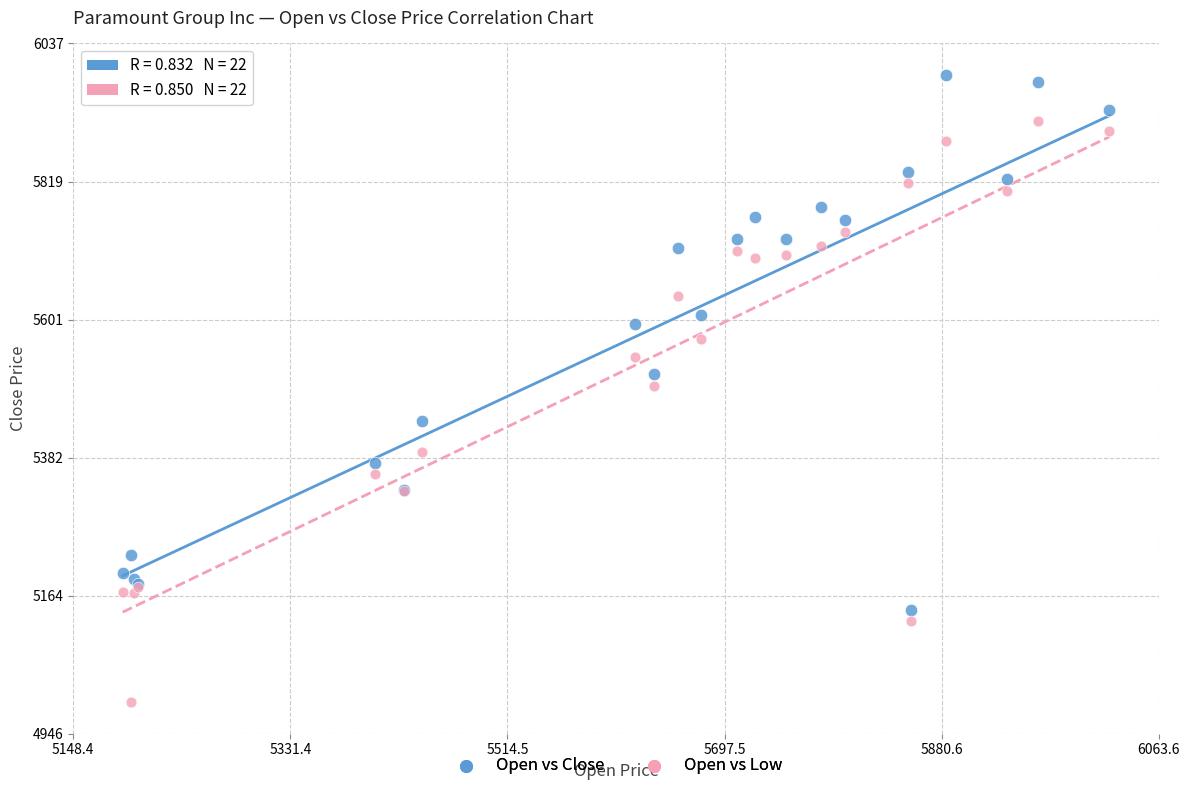

Which series contains the lowest Y value?

Open vs Low